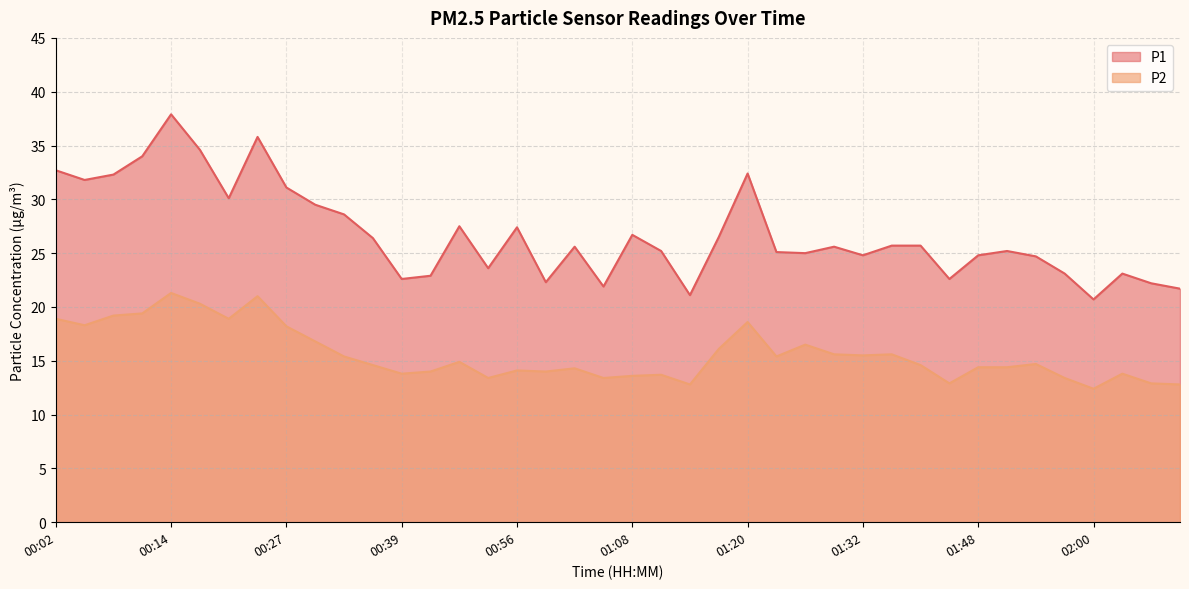

What is the value of the P1 point at the 12th from the left?

26.4